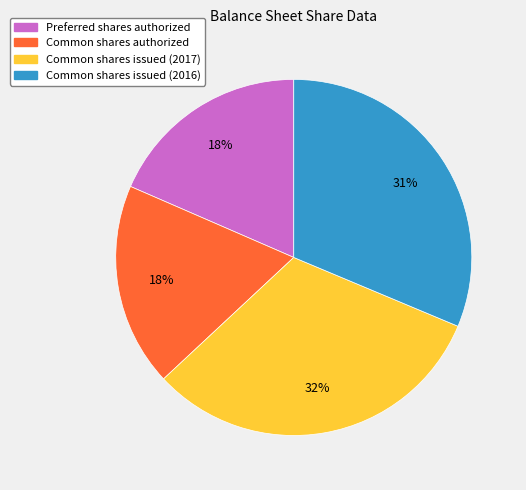

Approximately how many times larger is the value at Common shares issued (2016) compared to Common shares authorized?

1.7